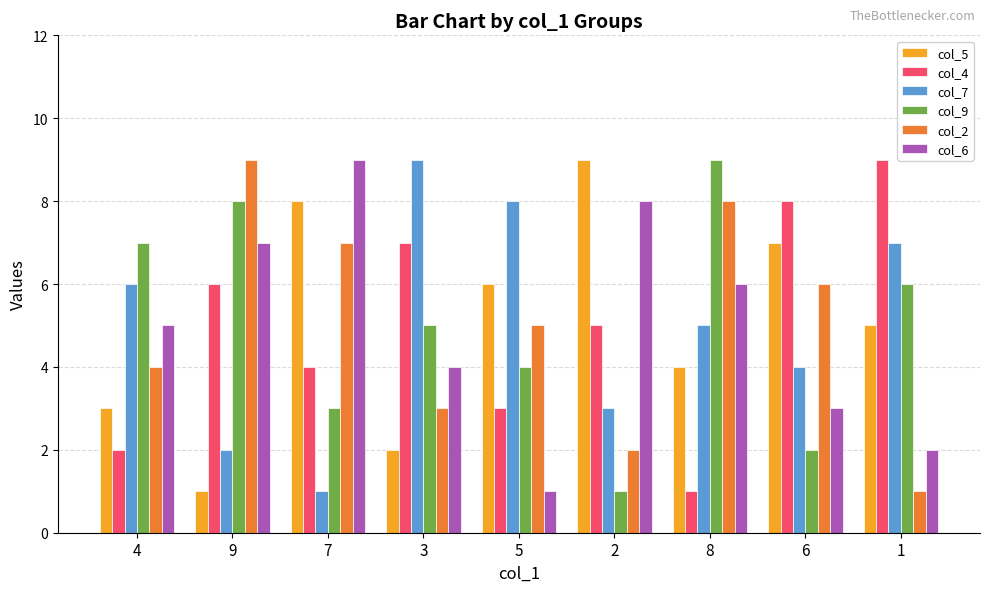

At how many categories does at least one series exceed 6?

9